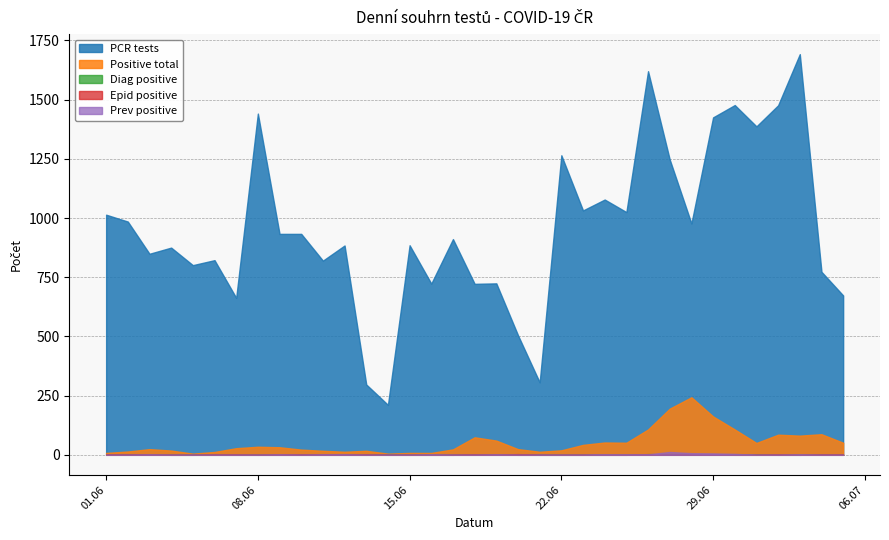

What are all the series names shown in the legend?

PCR tests, Positive total, Diag positive, Epid positive, Prev positive